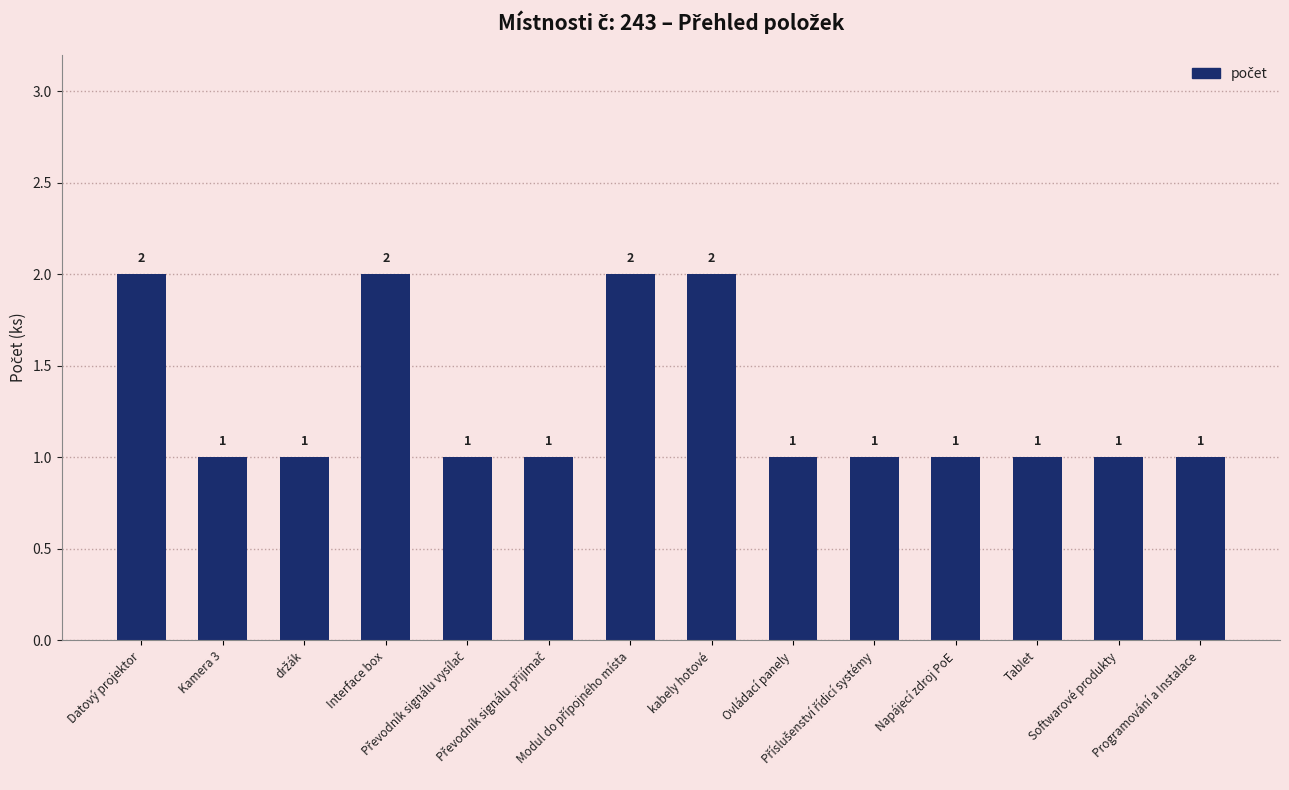

Count the number of values greater than 1.

4